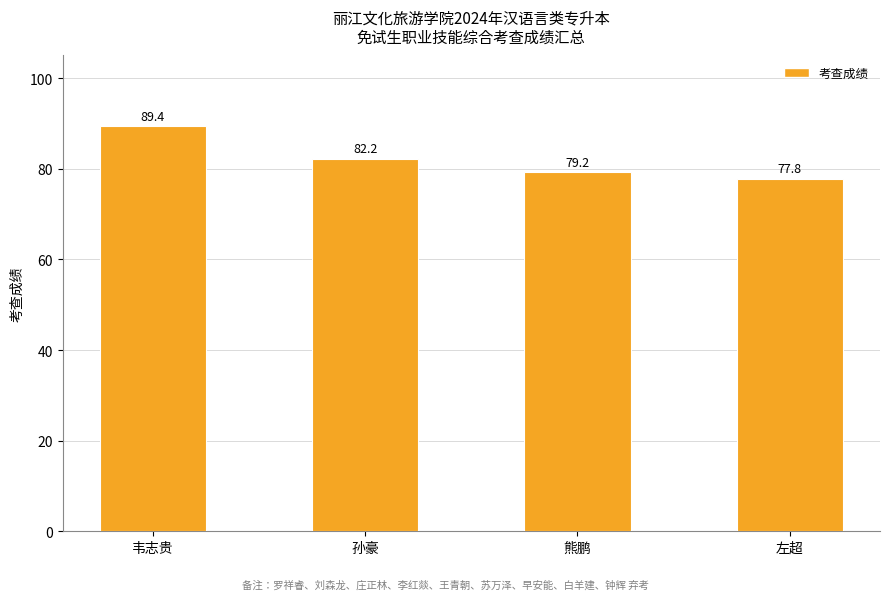

Does the chart contain stacked bars?

No